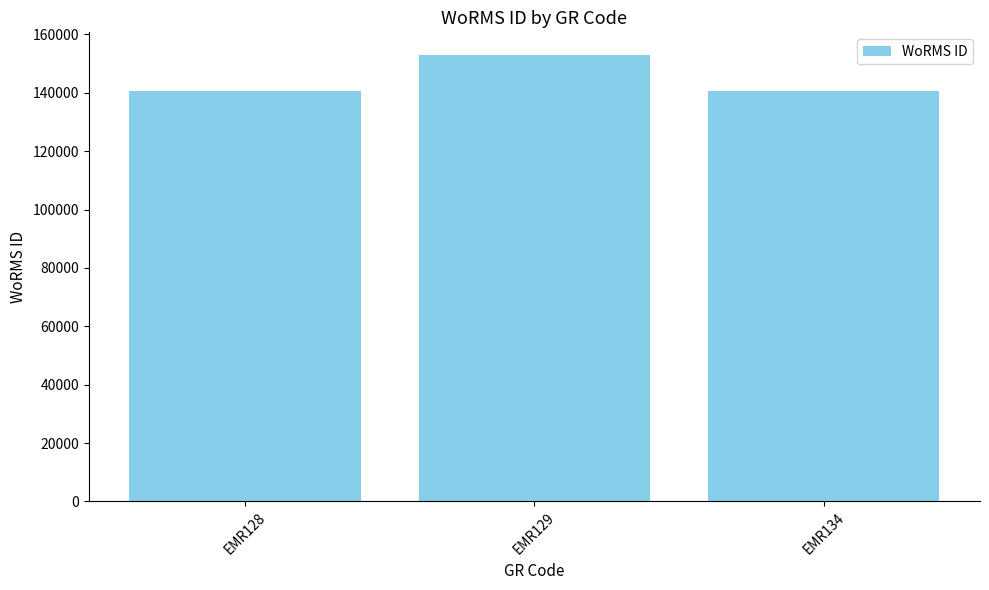

Is it true that the value at EMR129 is 153087?

True